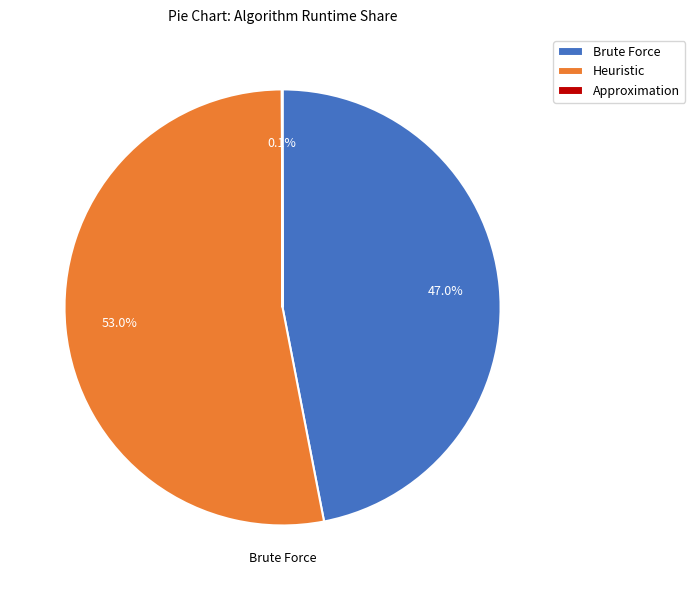

Which slice represents more than half of the pie?

Heuristic